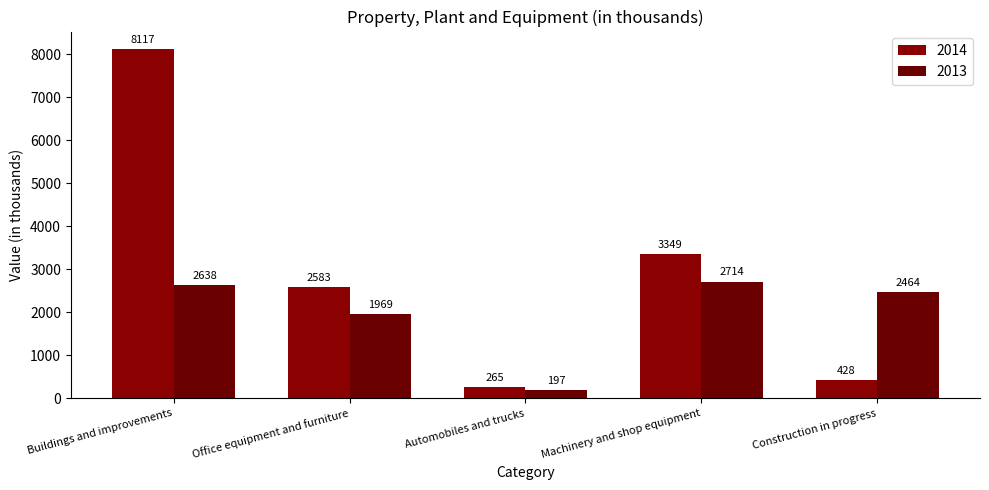

Between Office equipment and furniture and Machinery and shop equipment, which series saw the biggest shift?

2014